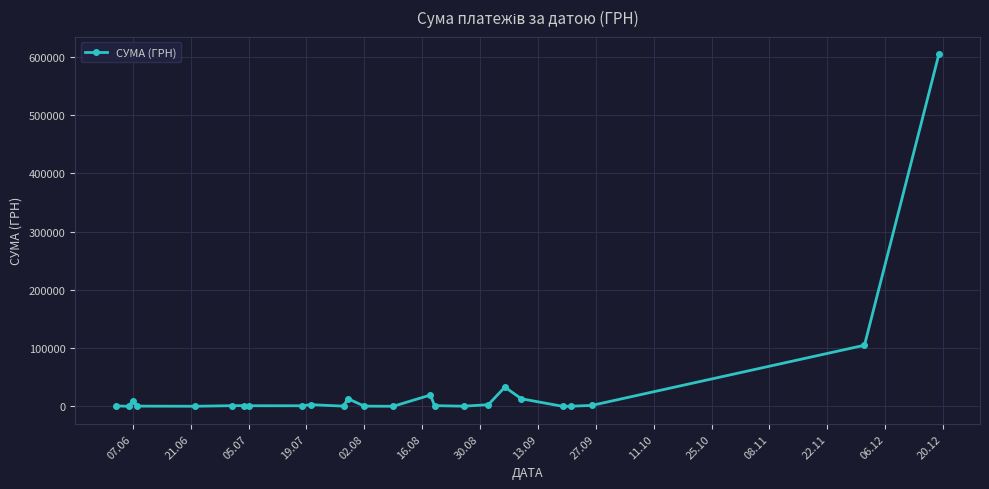

Count the number of values greater than 1144.

13